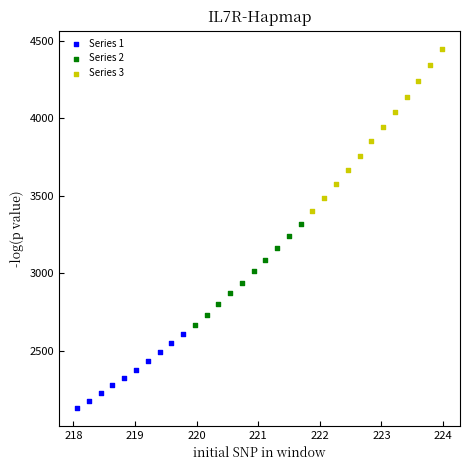

Which series reaches the minimum Y coordinate?

Series 1